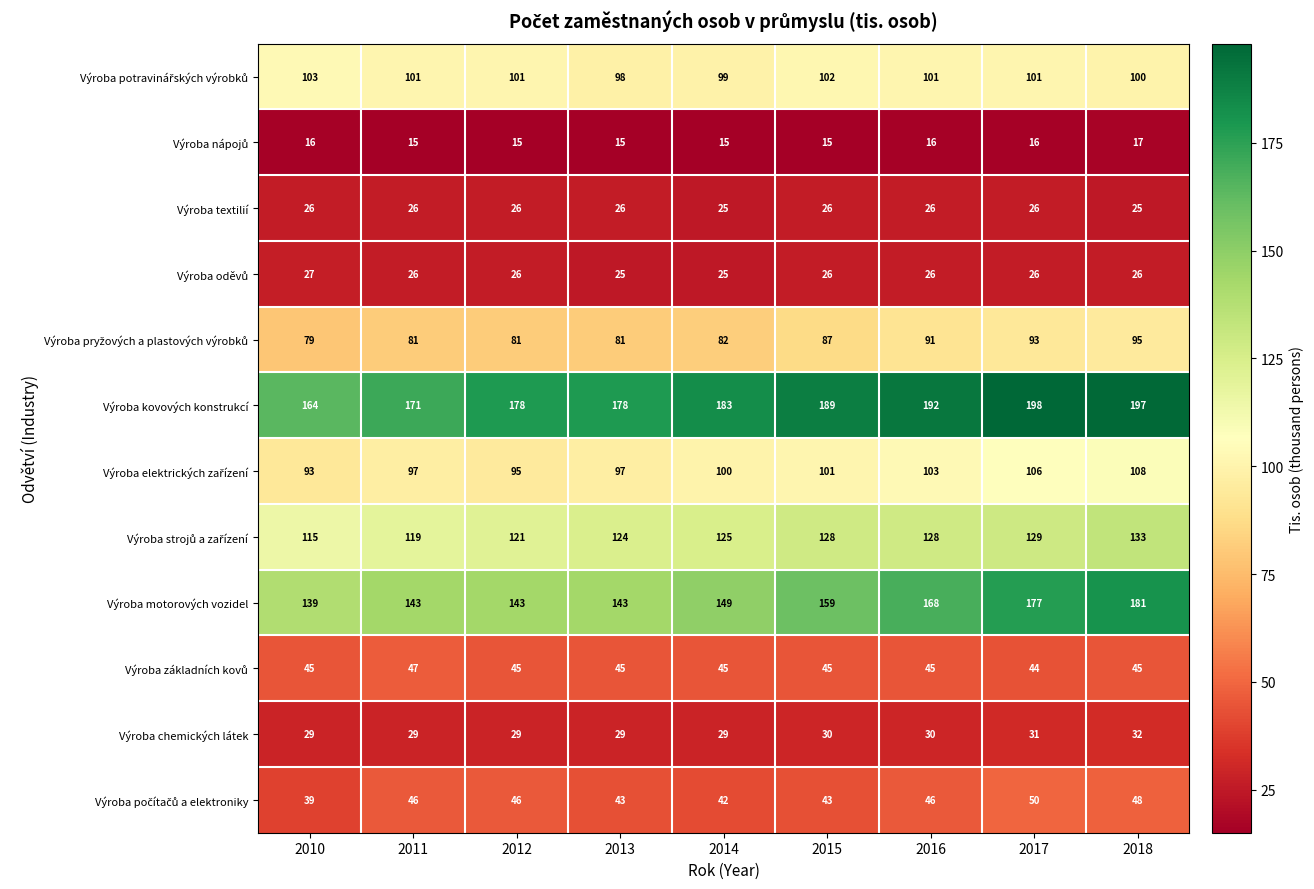

How many categories are shown in the chart?

9